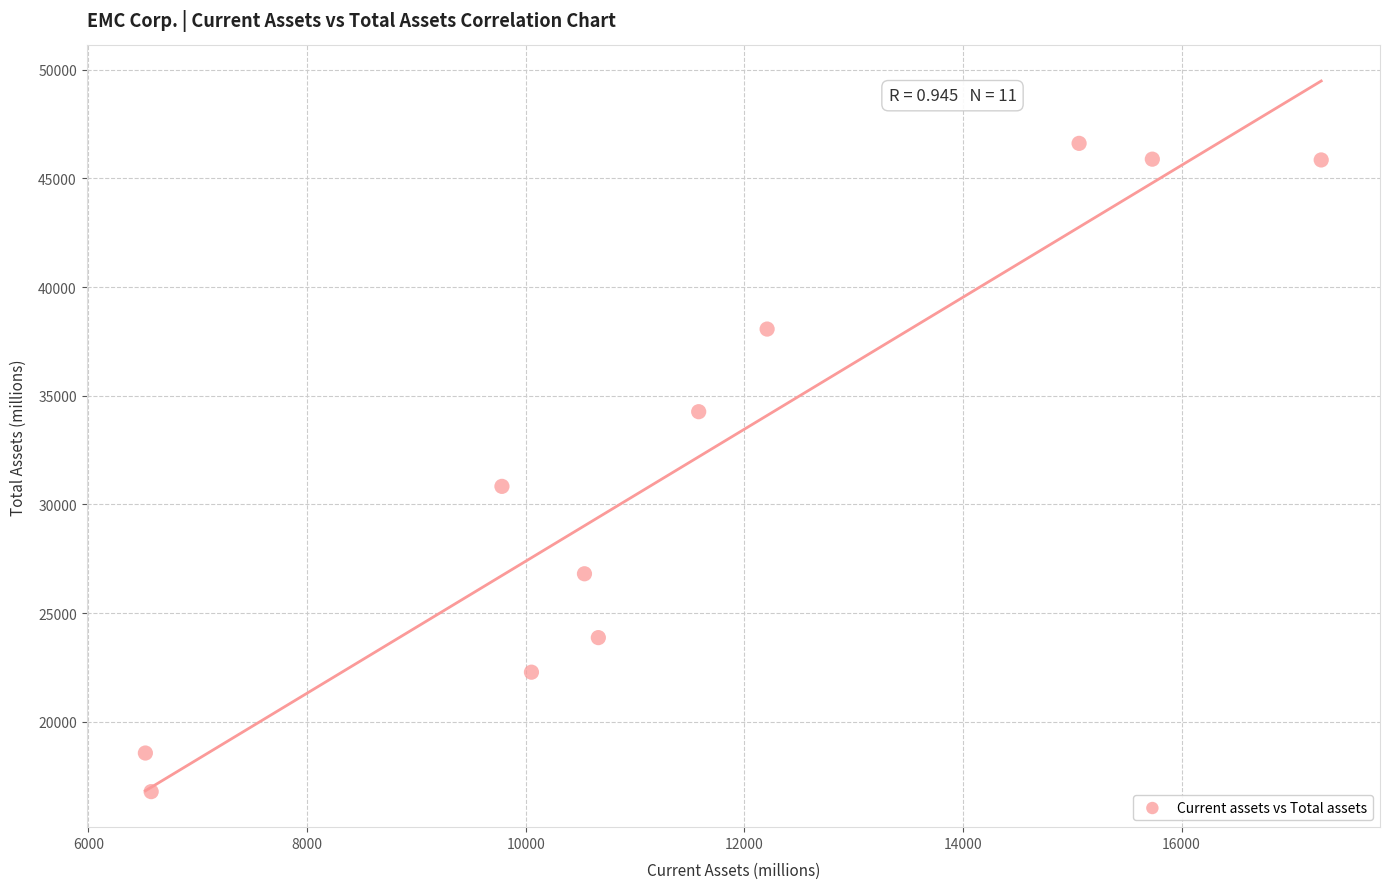

What is the average Y value?

31804